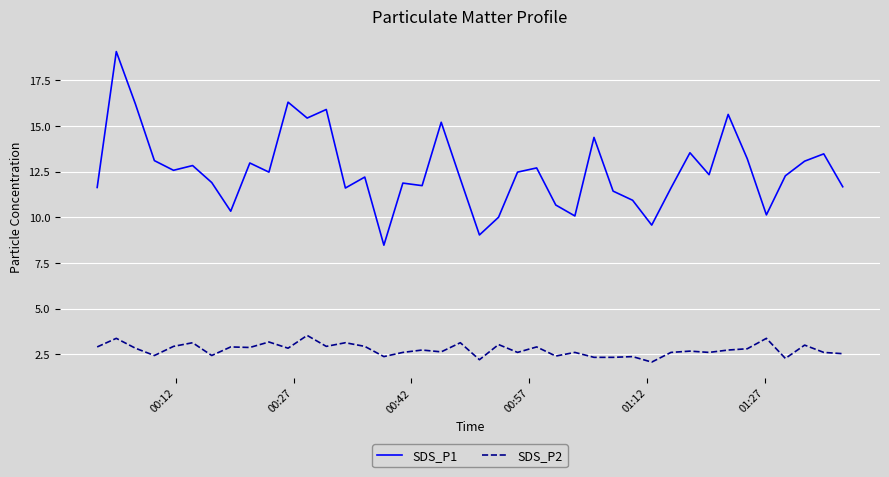

What is the minimum value for SDS_P2?

2.1